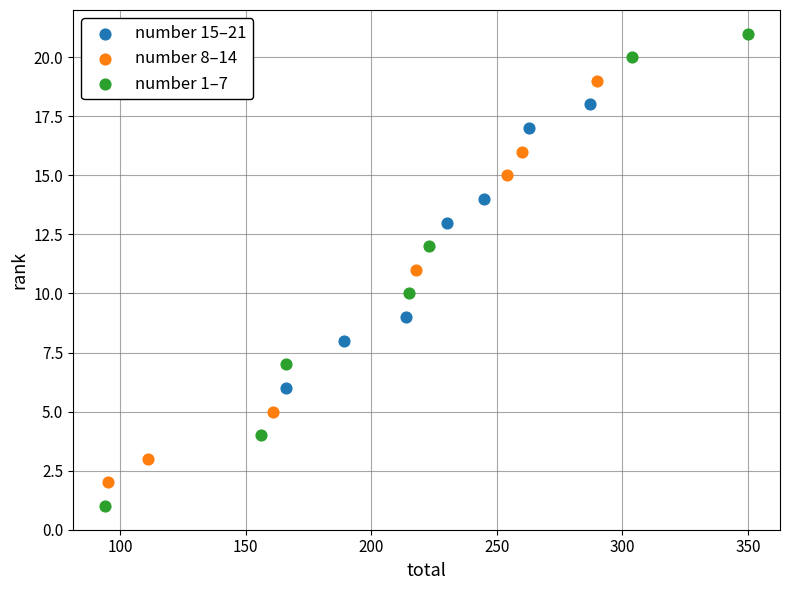

Which series has the widest spread of Y values?

number 1–7